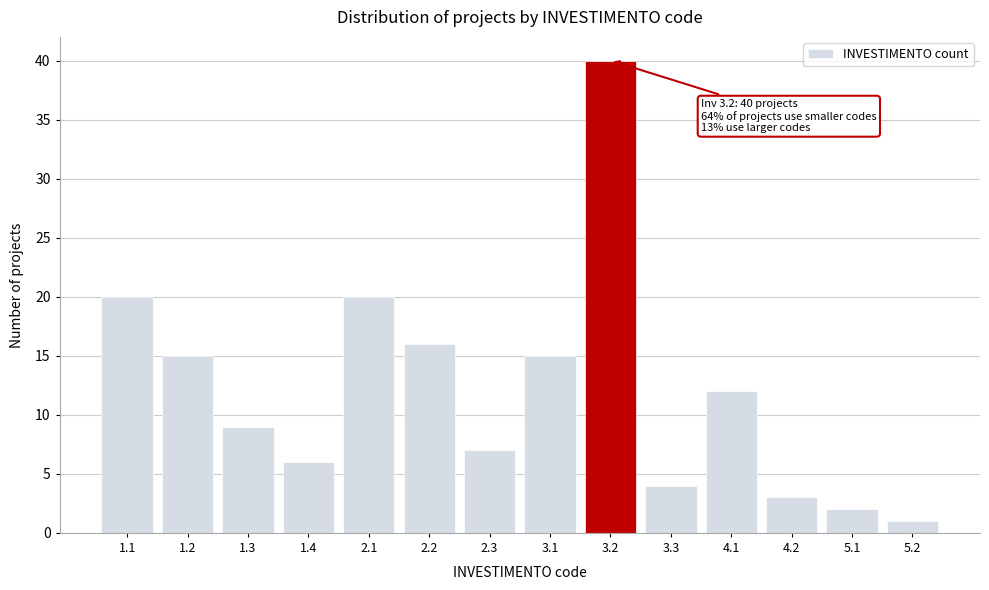

Reading left to right, list all the values displayed in this chart.

1.1=20	1.2=15	1.3=9	1.4=6	2.1=20	2.2=16	2.3=7	3.1=15	3.2=40	3.3=4	4.1=12	4.2=3	5.1=2	5.2=1